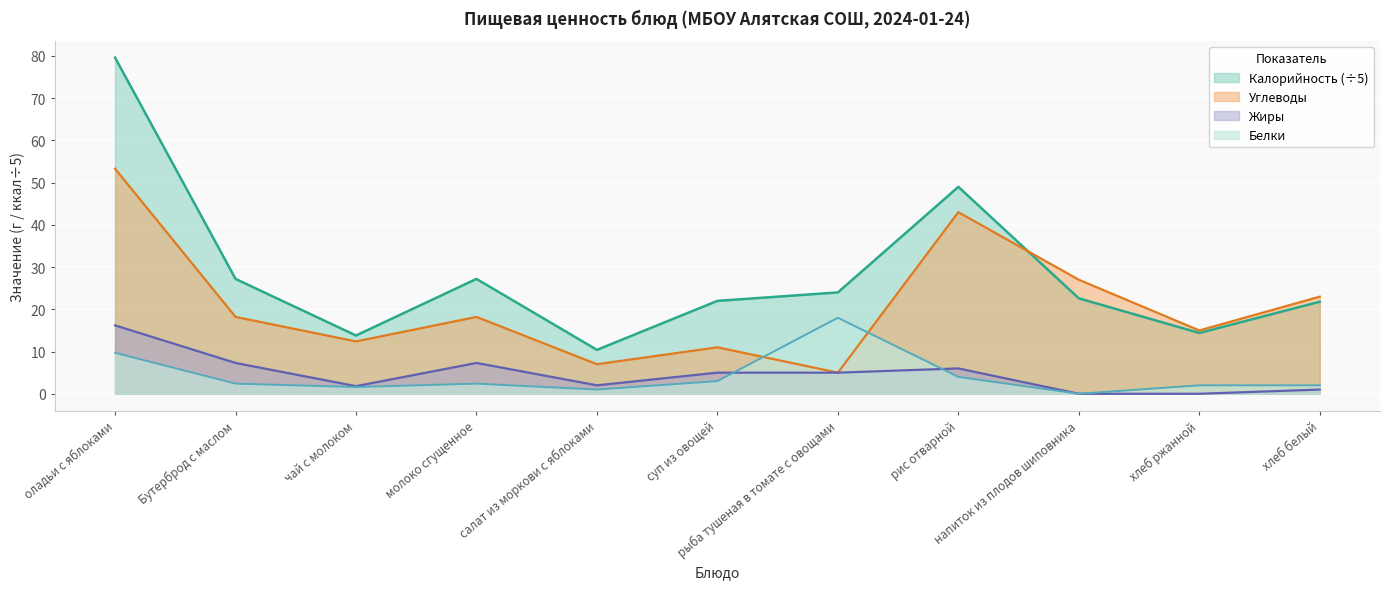

How many values in the Жиры series exceed 5?

4